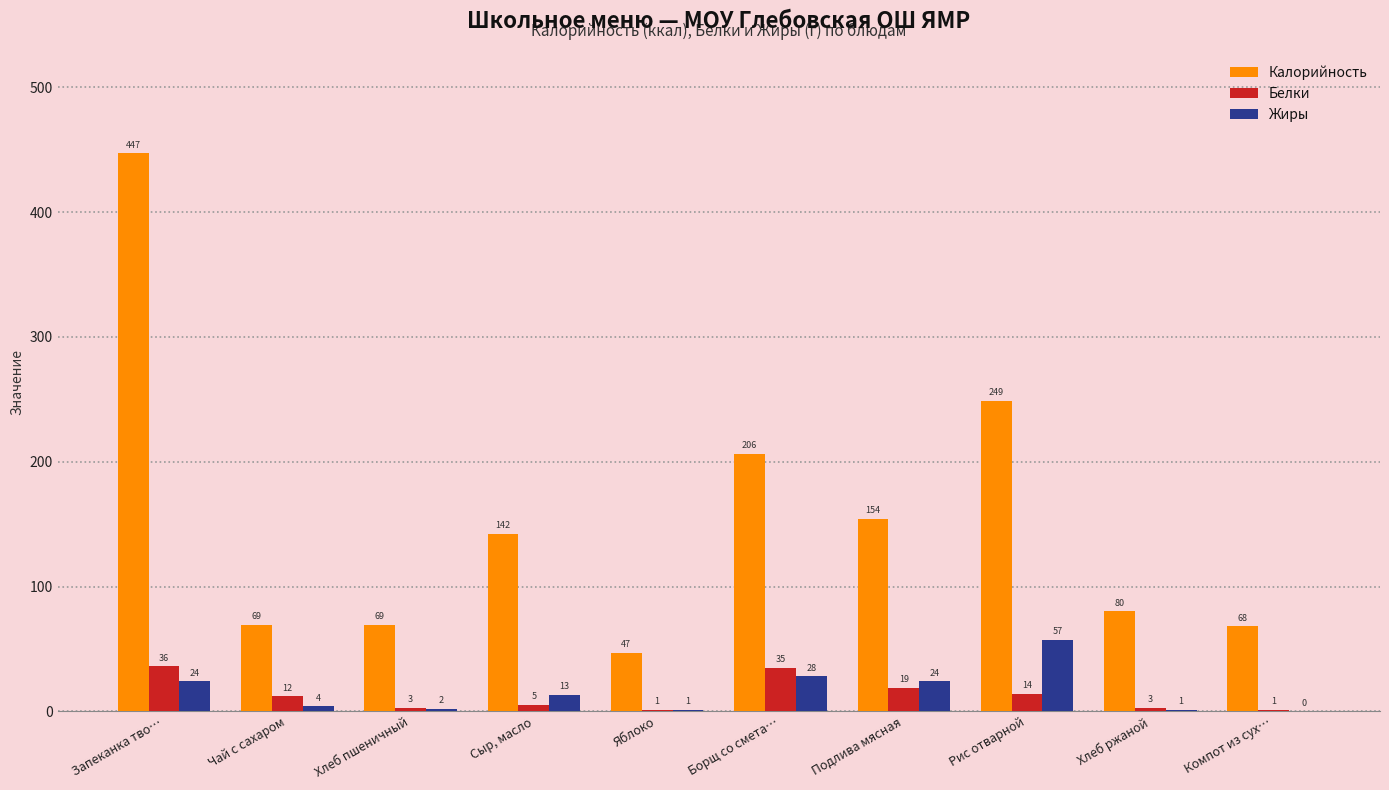

What is the sum of the Белки values at Запеканка тво… and Сыр, масло?

41